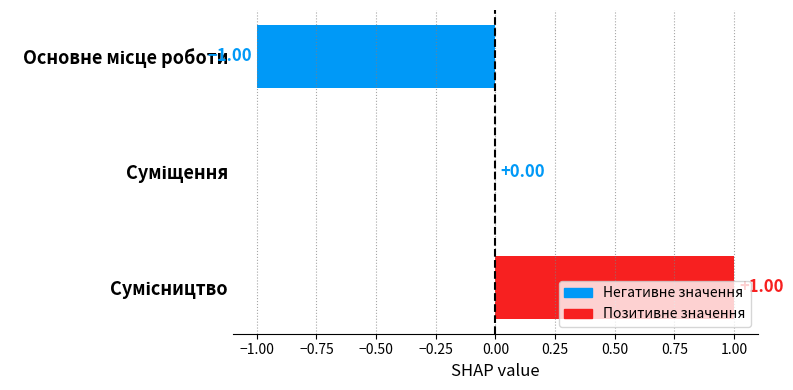

Count the number of data series in this chart.

1